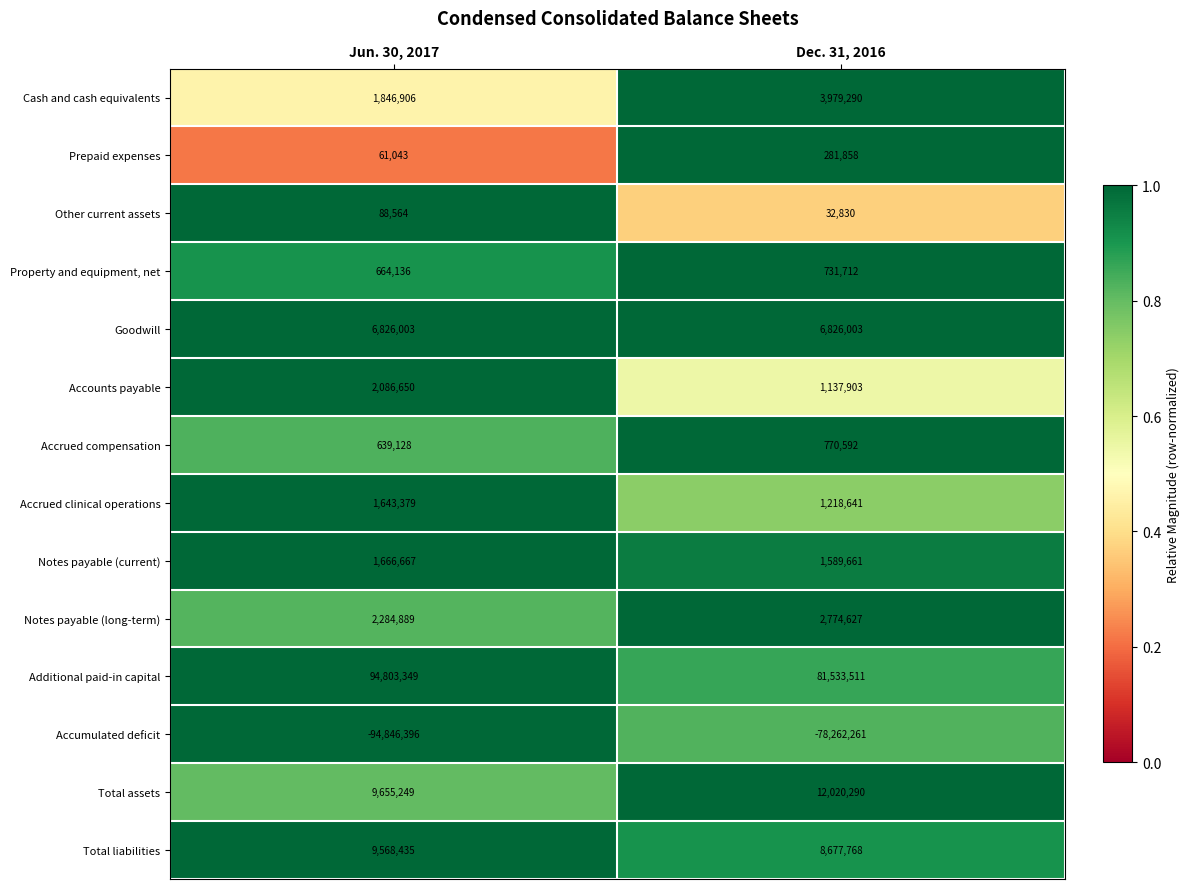

Which series has the largest total across all categories?

Additional paid-in capital